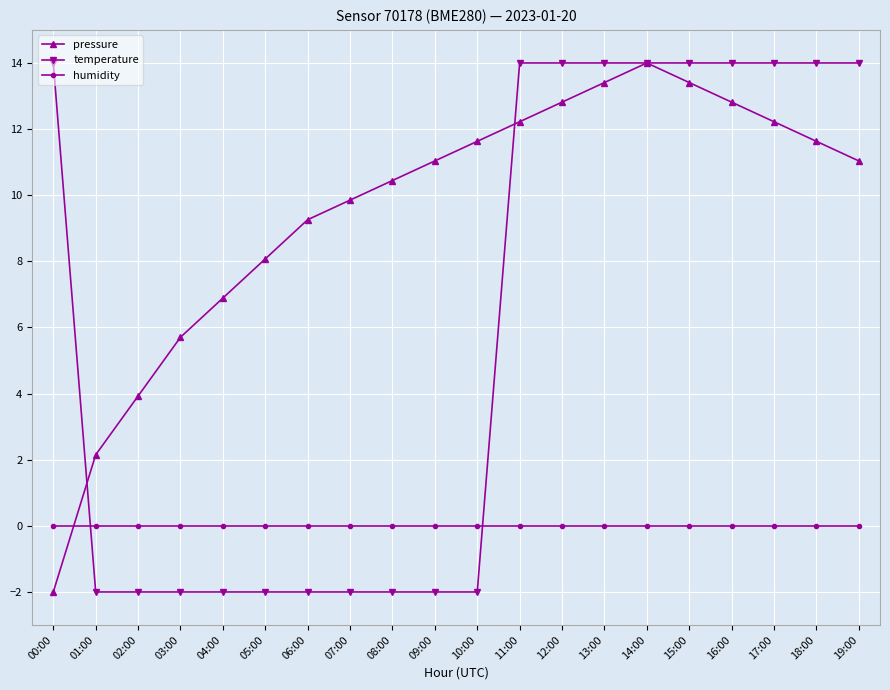

True or false: humidity and pressure intersect in this chart.

True